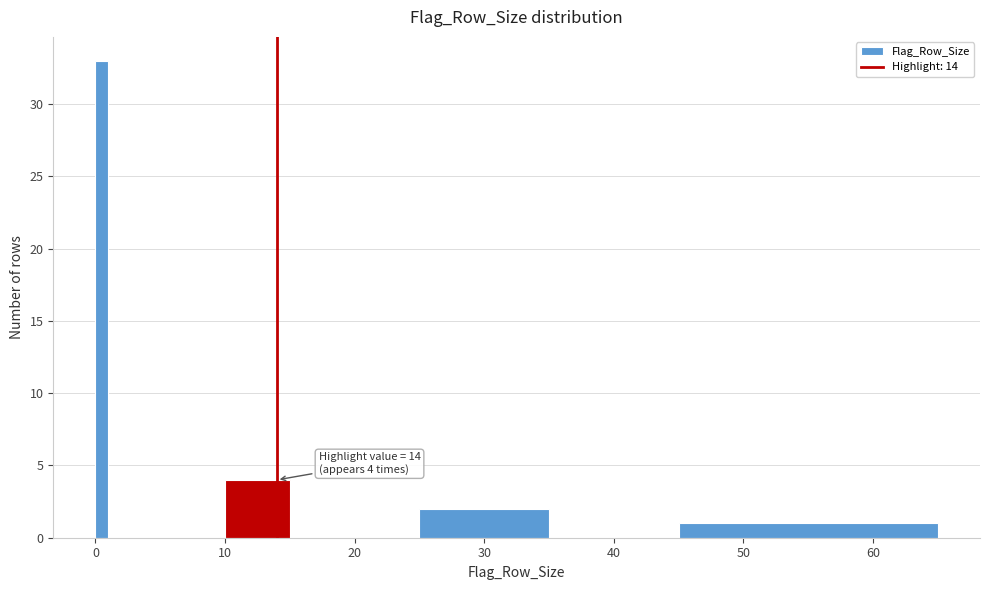

Around what value on the x-axis is the tallest bar? Give the approximate position of its centre, as read against the axis.

1